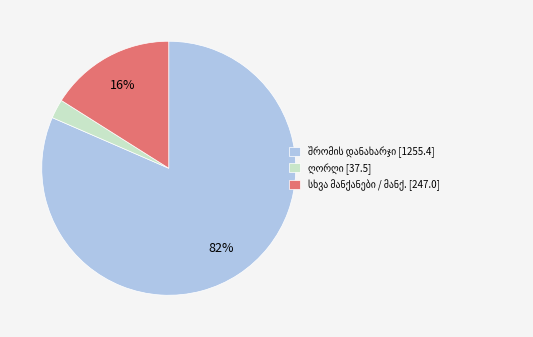

How many slices are in this pie chart?

3